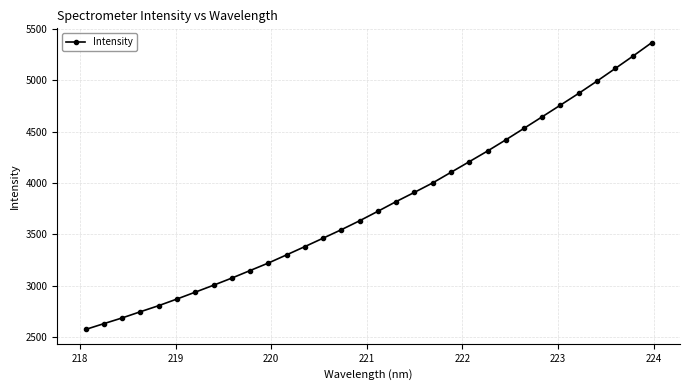

True or false: there are more than 2 points higher than both neighbors.

False